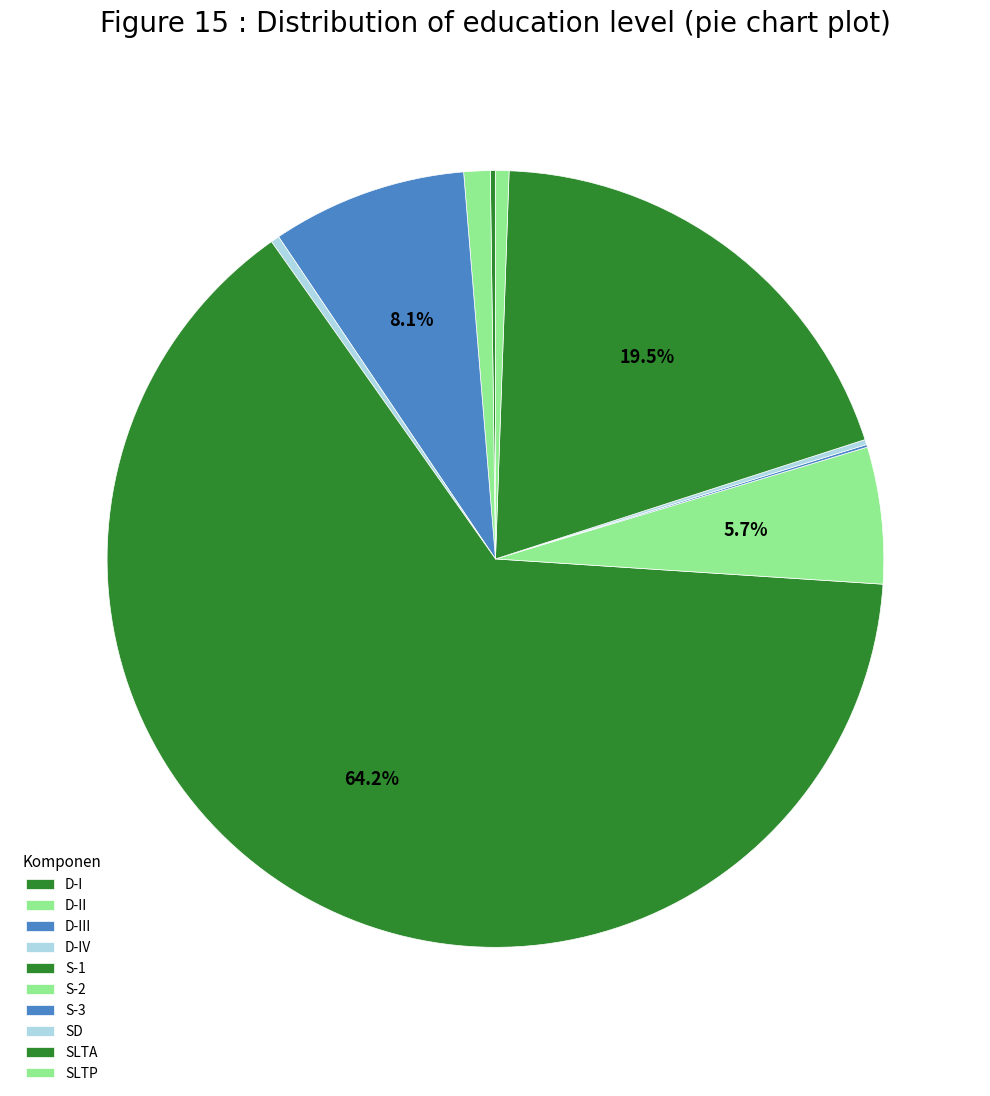

How much of the chart is everything except SLTA?

80.5%